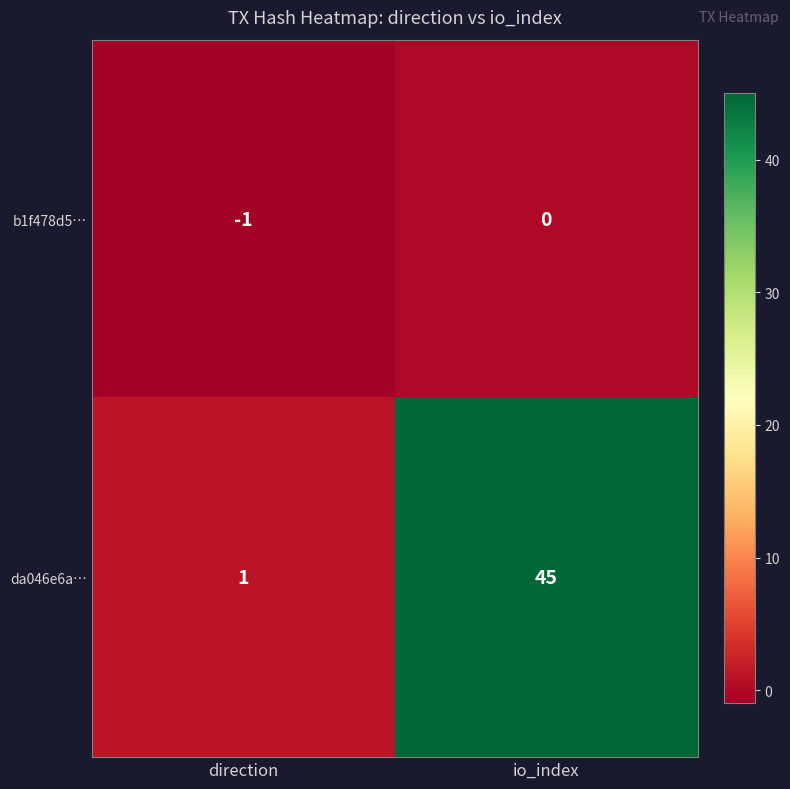

Which series has the widest spread of values?

da046e6a…